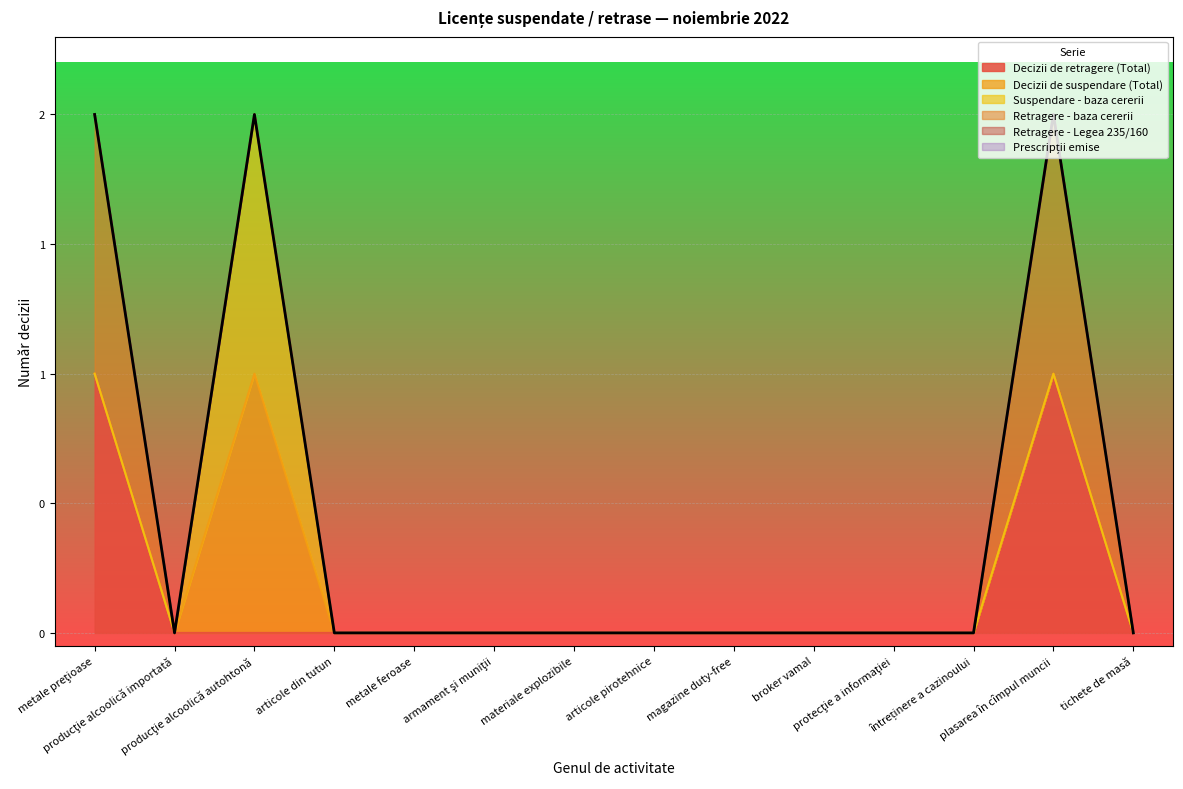

What is the difference between the Retragere - baza cererii values at plasarea în cîmpul muncii and armament şi muniţii?

1